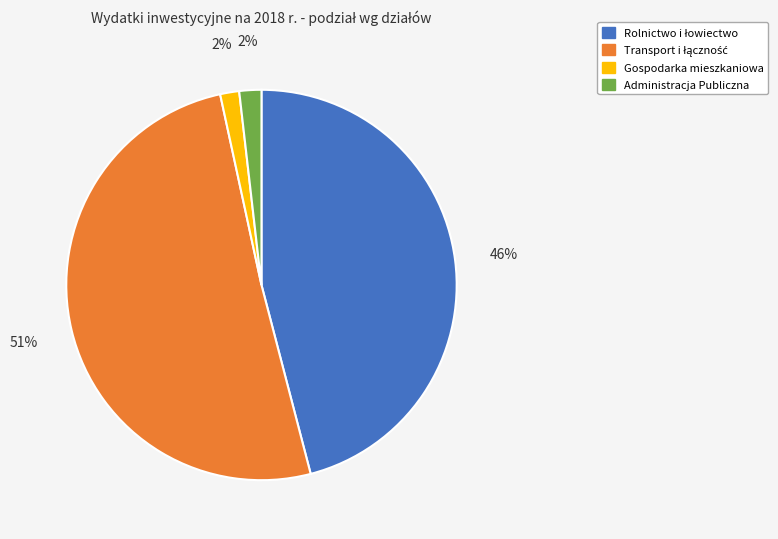

The Administracja Publiczna slice represents 2% of the pie. True or false?

True